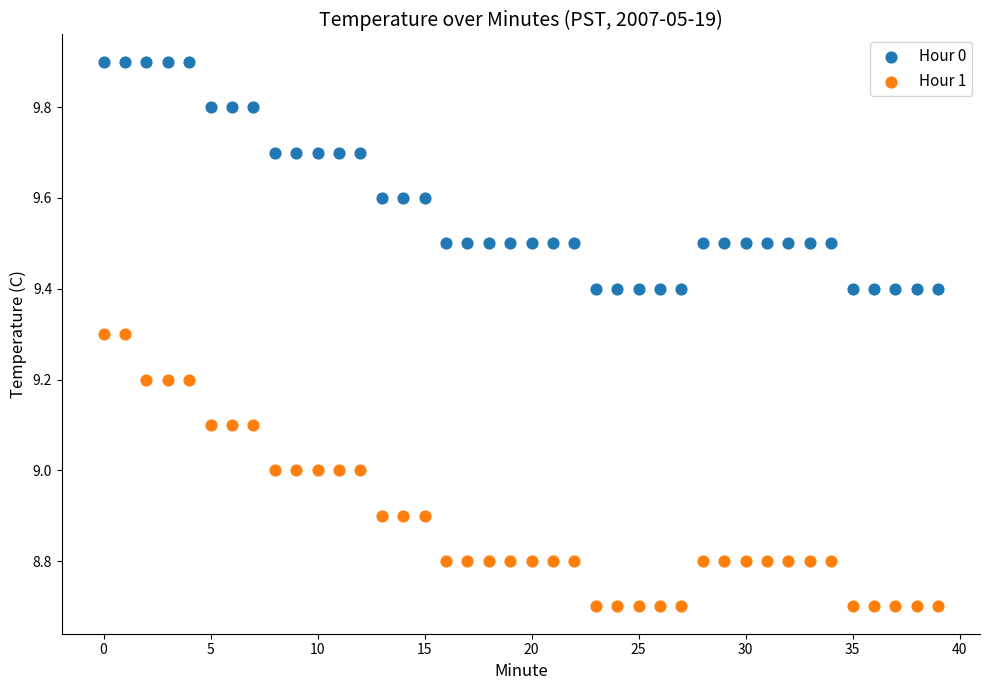

Across all data points, what is the range of Y values (max minus min)?

1.2